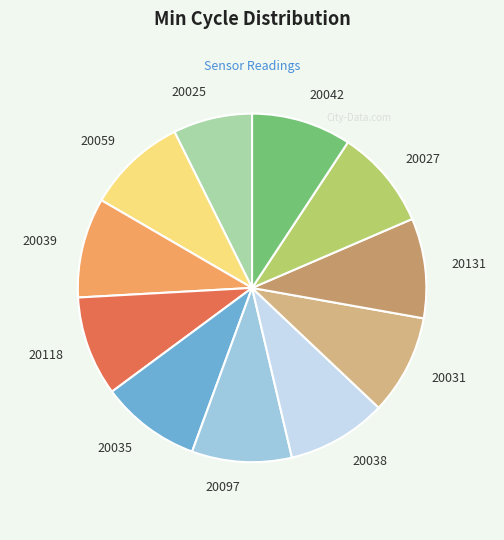

What is the smallest slice in the pie chart?

20025